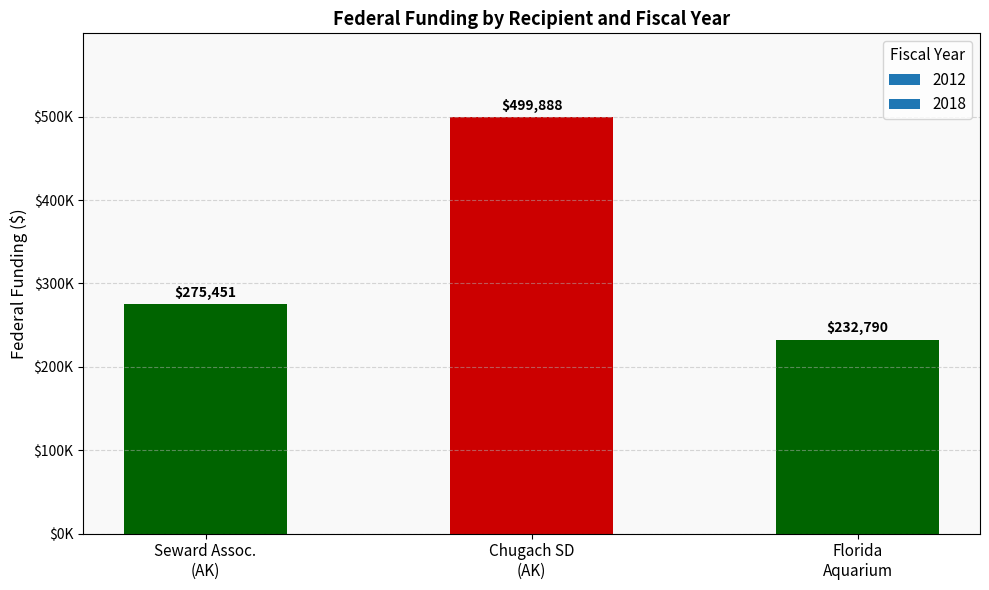

Are the bars horizontal?

No